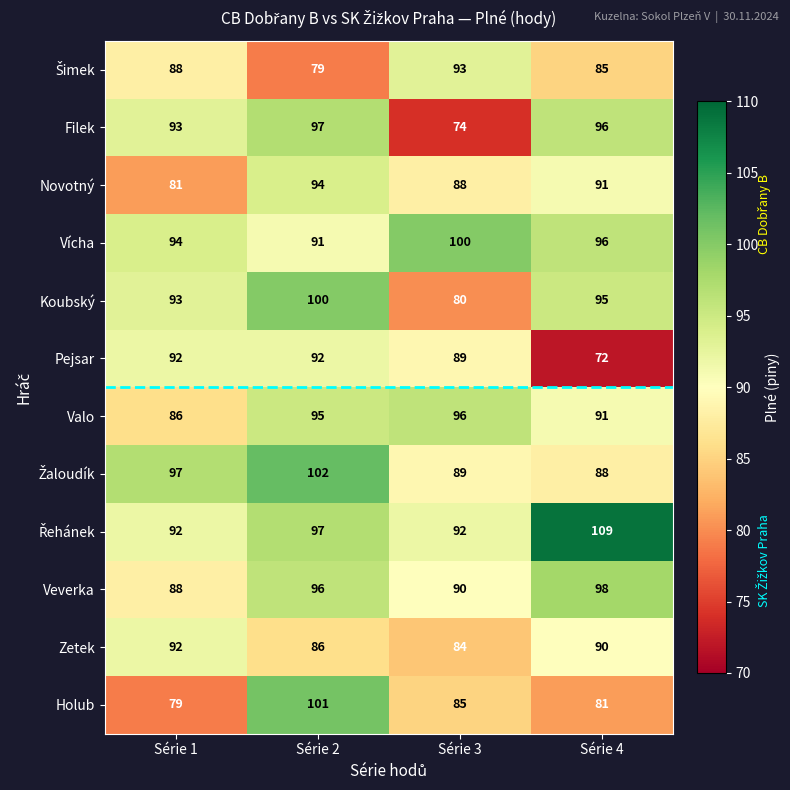

Which series has the largest range (max minus min)?

Filek